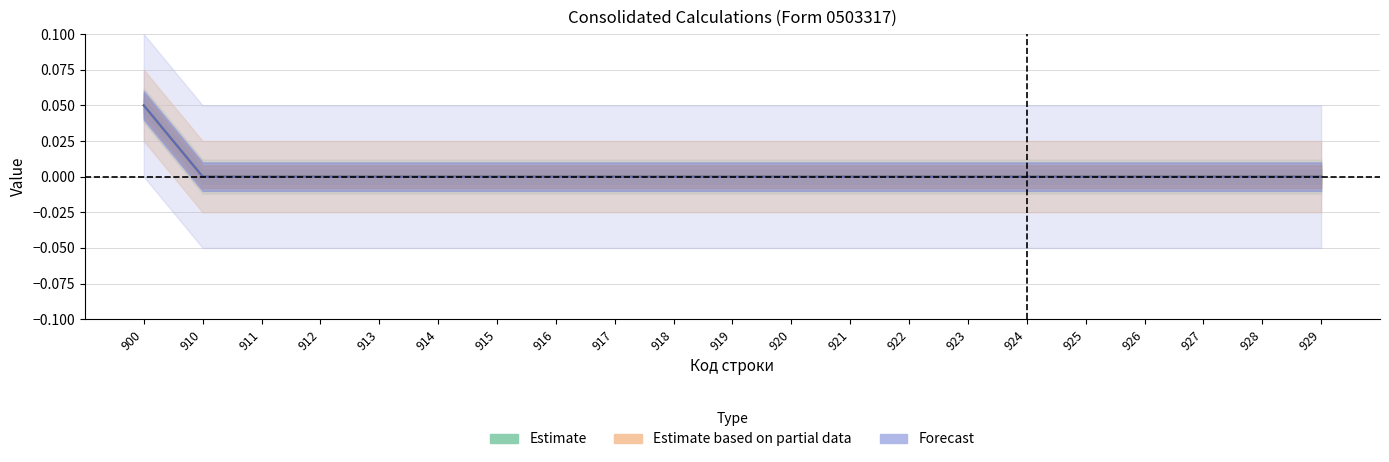

What are all the series names shown in the legend?

Estimate, Estimate based on partial data, Forecast